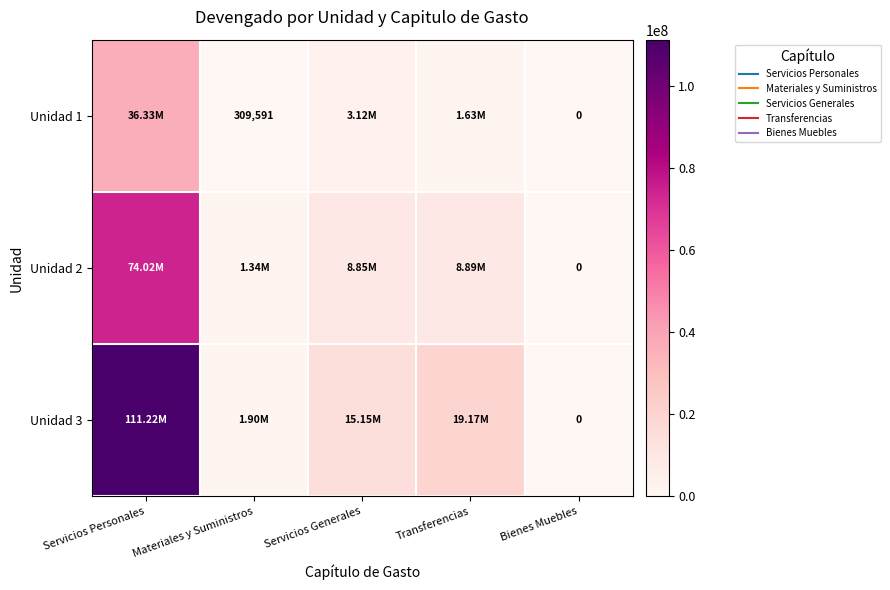

How many values in Unidad 3 are above zero?

4